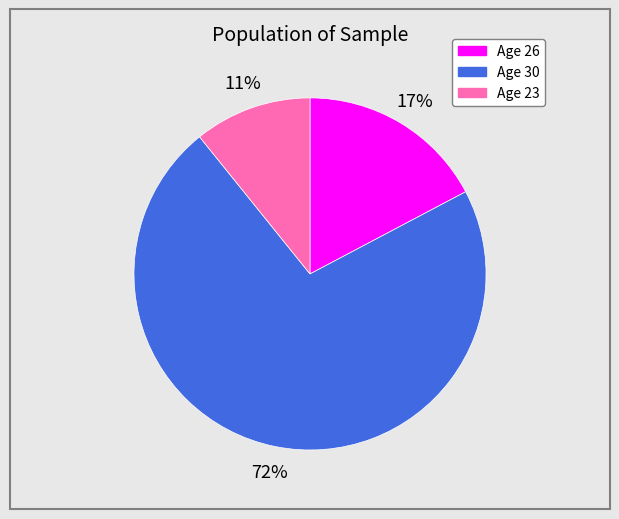

Does any single category account for the majority?

Yes